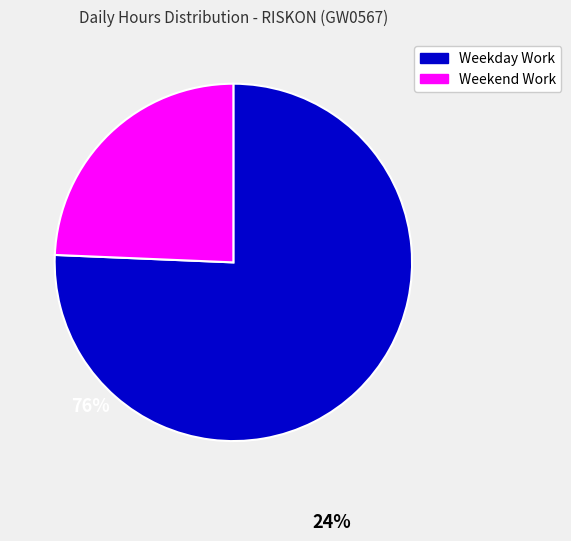

What is the ratio of the value at Weekend Work to the value at Weekday Work?

0.3